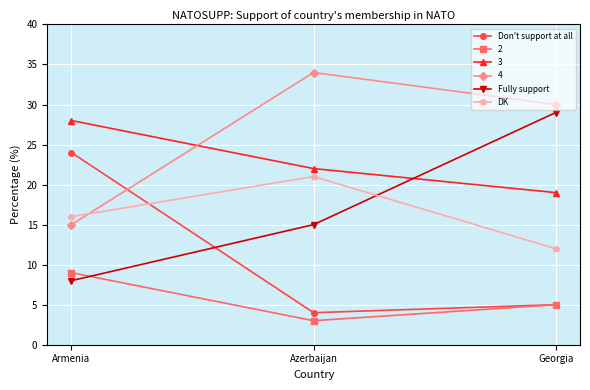

The value of DK at Georgia is 16. True or false?

False